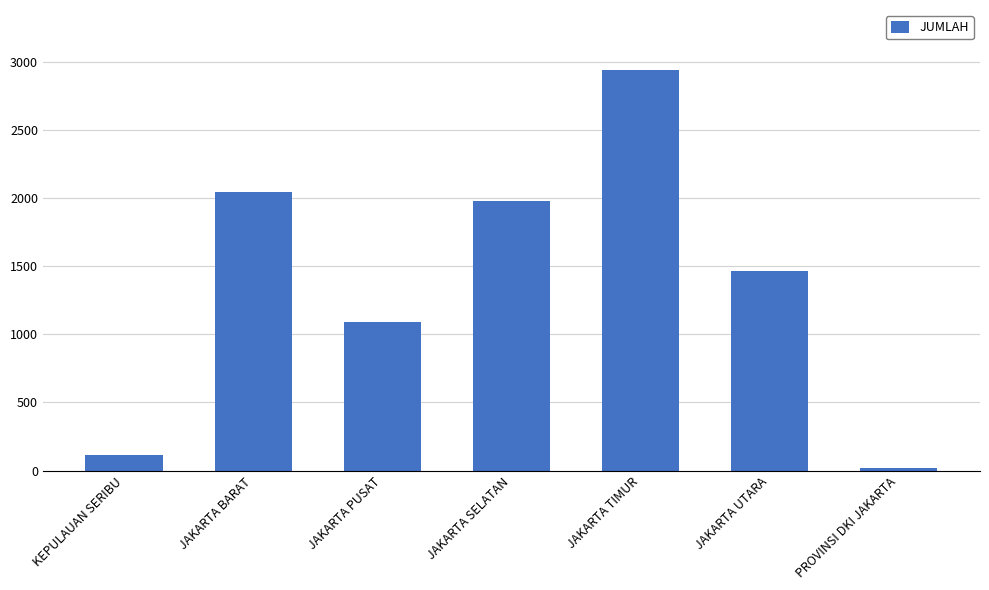

Does the chart contain any negative values?

No